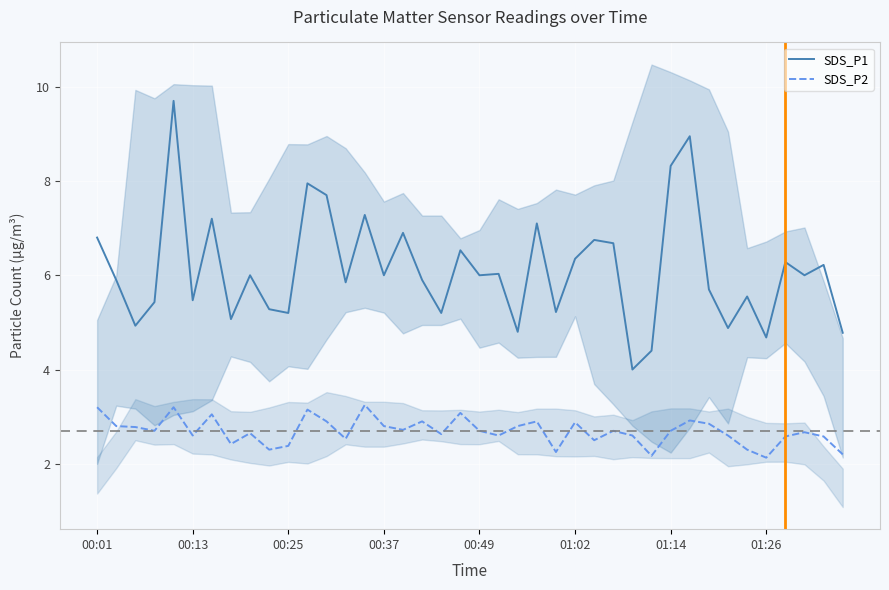

The value of SDS_P2 at 00:01 is 3.2. True or false?

True